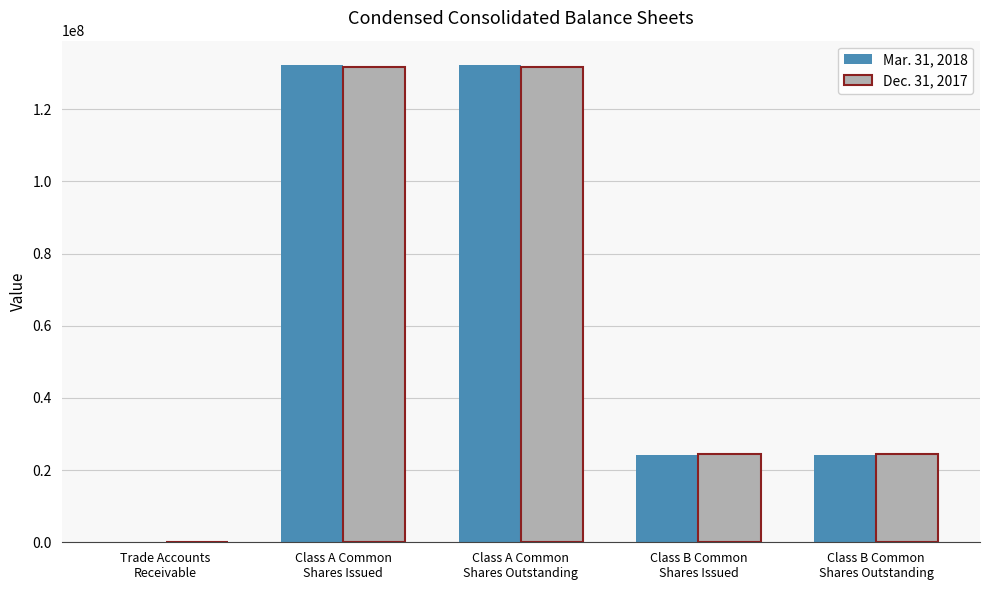

Reading right to left, what are all the values shown in this chart?

Mar. 31, 2018: 24163000	24163000	132414000	132414000	19885
Dec. 31, 2017: 24545000	24545000	131784000	131784000	51180